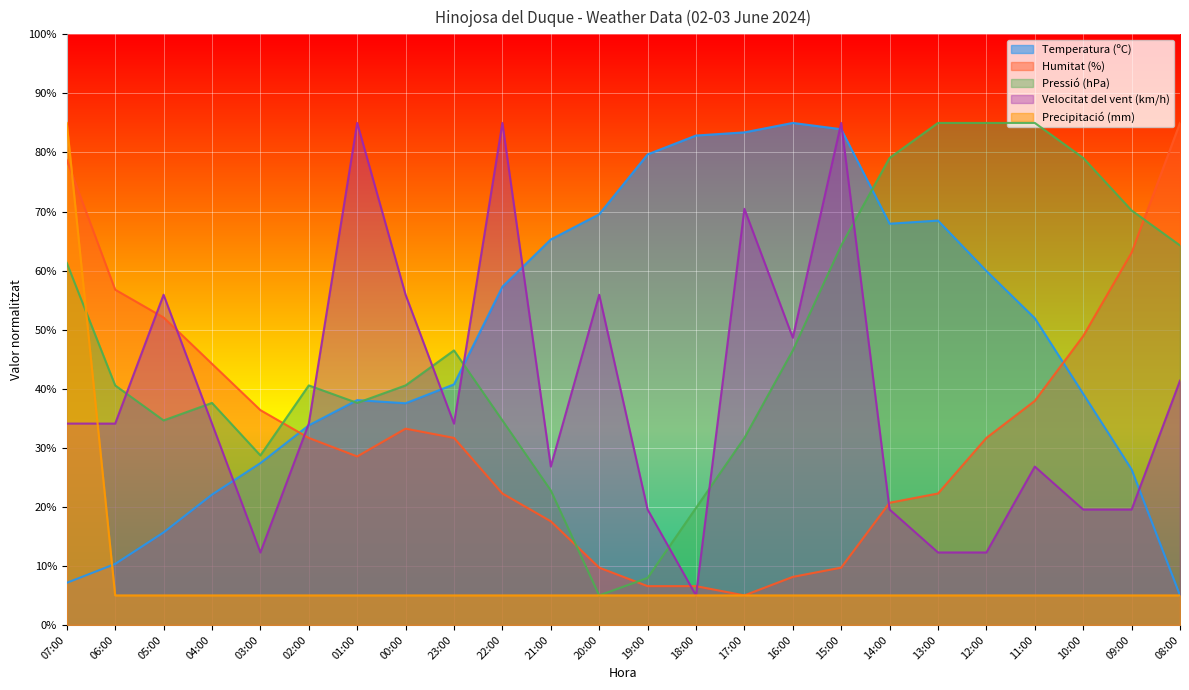

What is the difference between the highest and lowest values at 21:00?

60.3